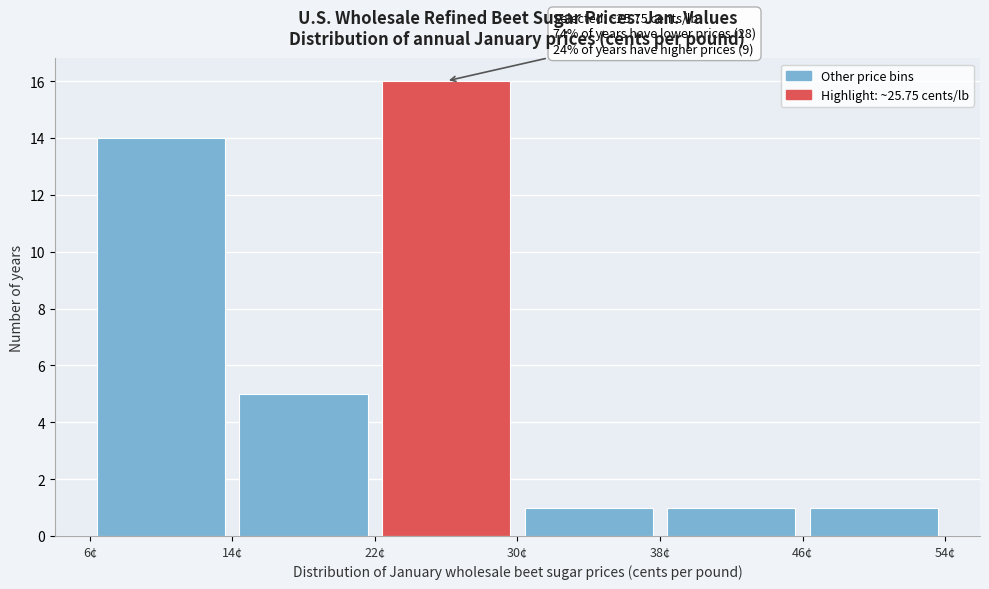

Which range on the x-axis has the tallest bar?

22 to 30